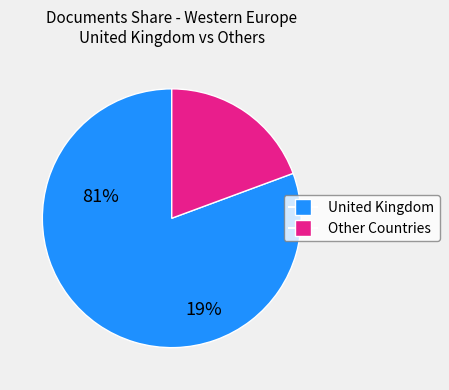

Is there a majority slice in this chart?

Yes